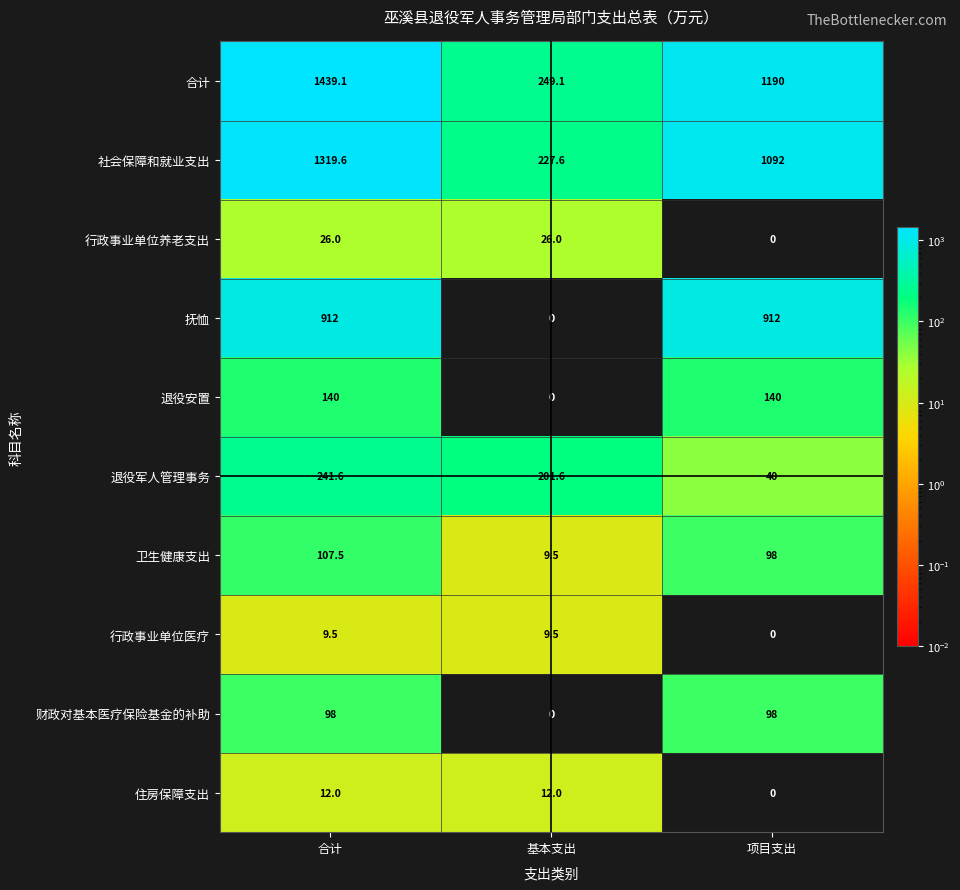

True or false: 合计 has a value of 692.2 at 合计.

False